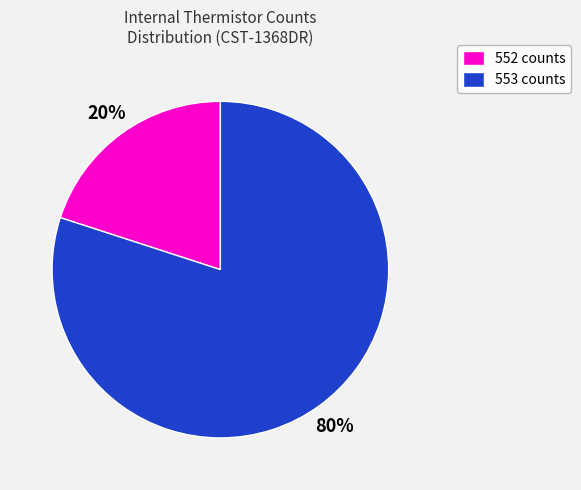

How many slices are in this pie chart?

2